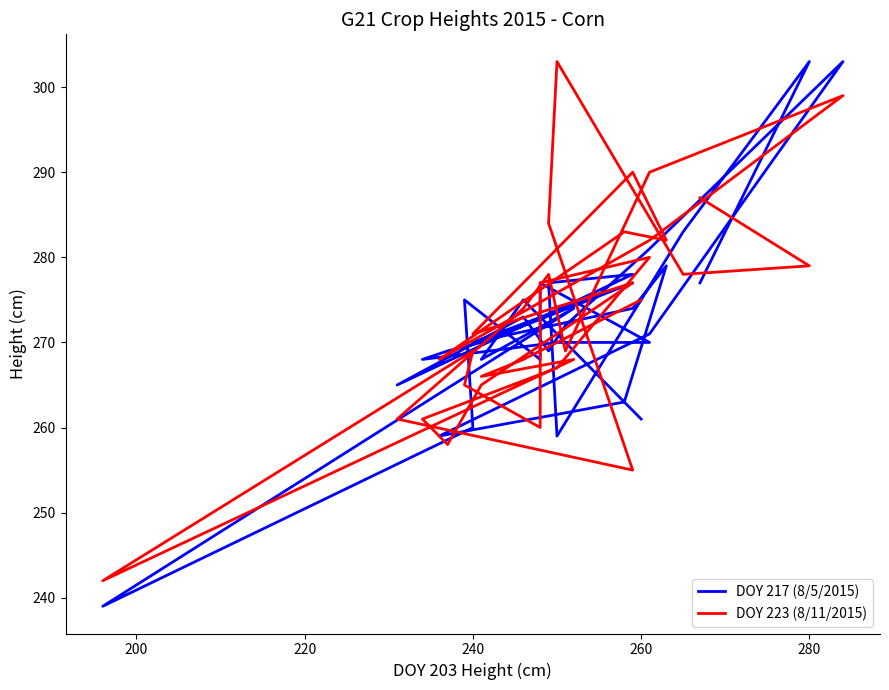

Rank the series by their average value, from highest to lowest.

DOY 223 (8/11/2015), DOY 217 (8/5/2015)